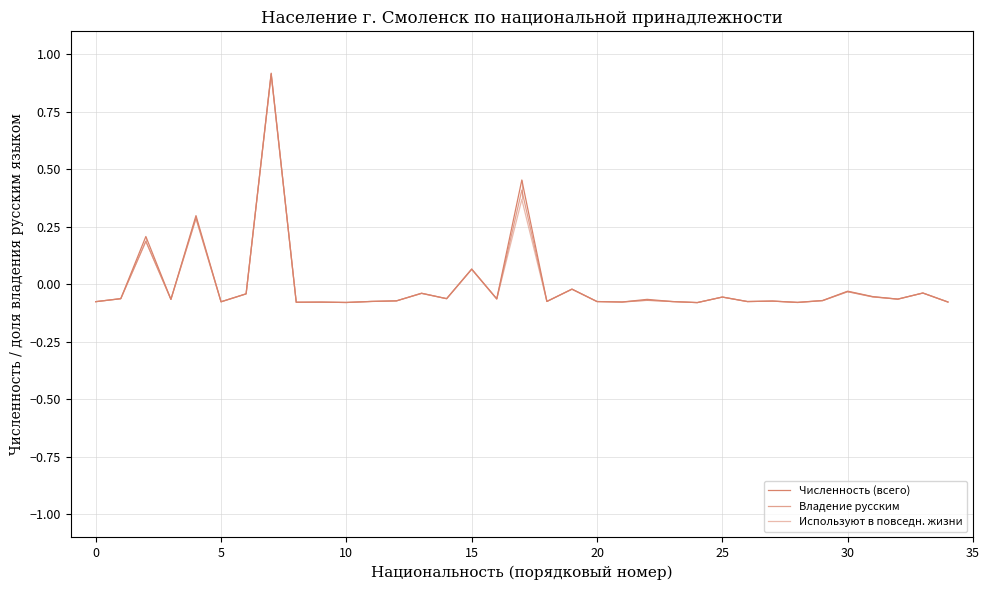

How many values in Используют в повседн. жизни are below zero?

30